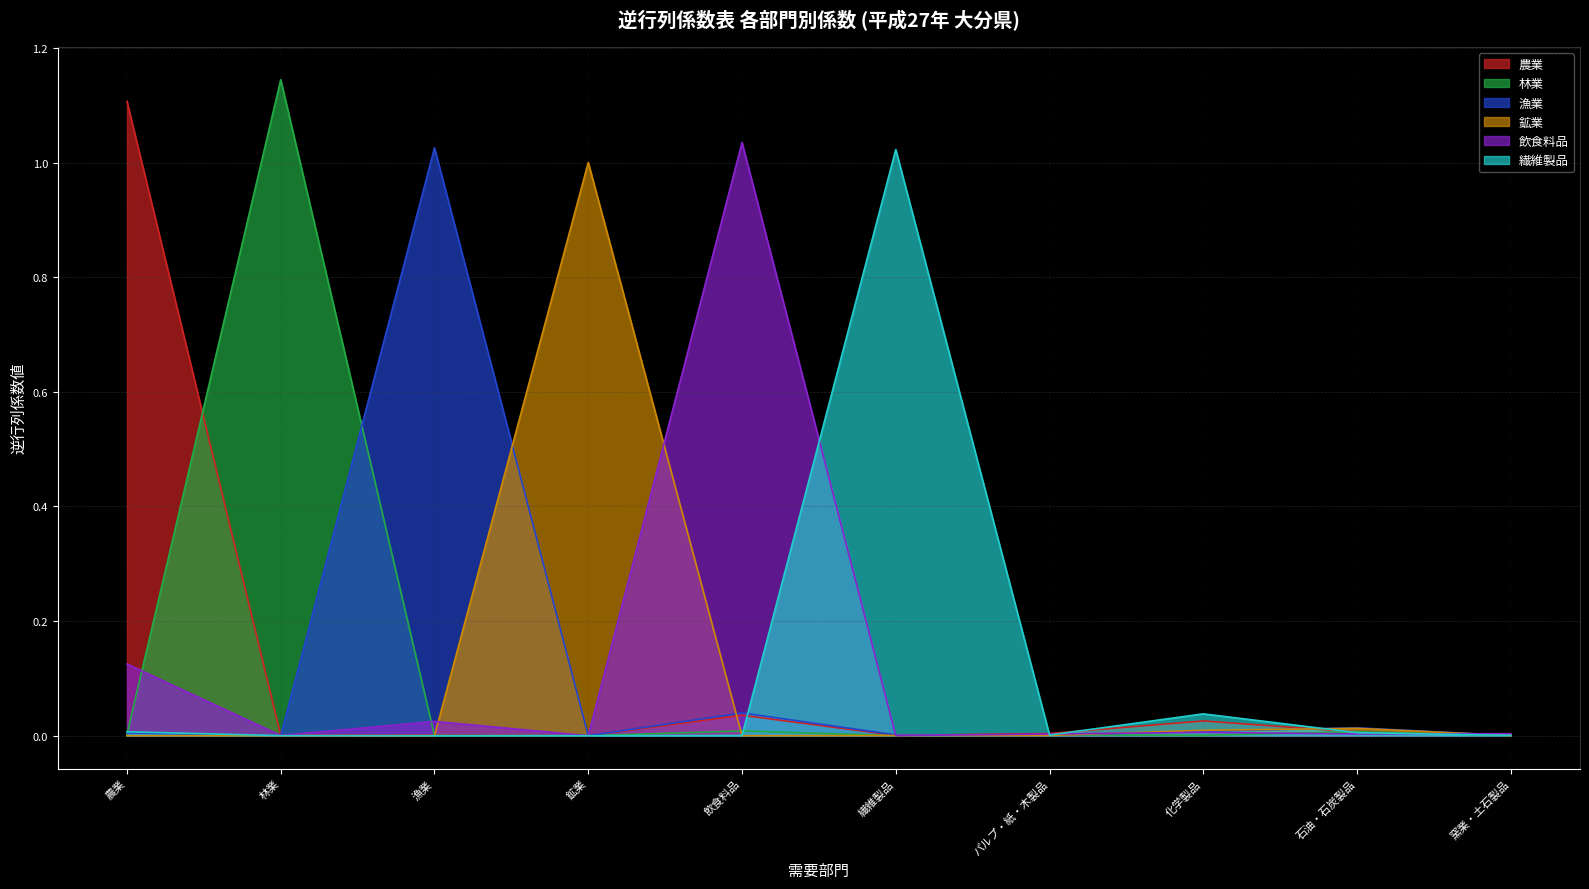

How many interior local peaks does the 鉱業 series have?

3